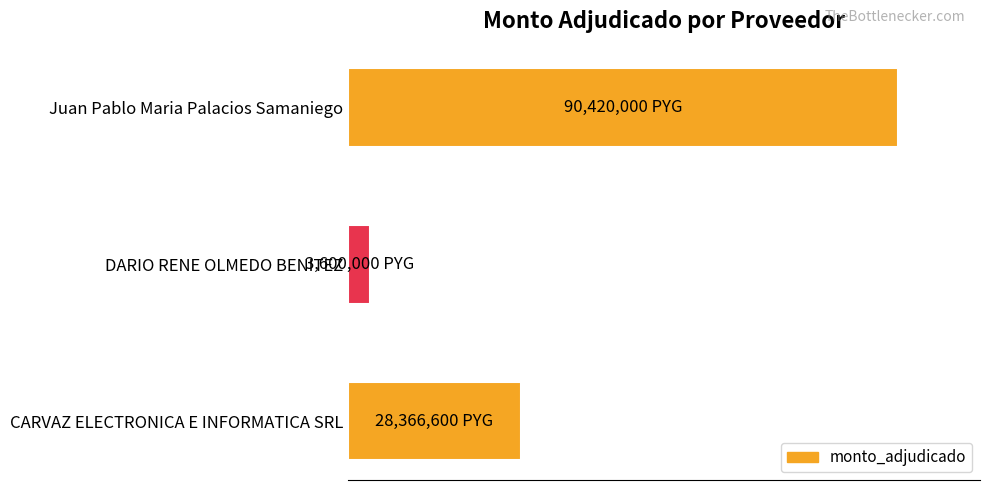

List the labels in order of value, largest first.

Juan Pablo Maria Palacios Samaniego, CARVAZ ELECTRONICA E INFORMATICA SRL, DARIO RENE OLMEDO BENITEZ